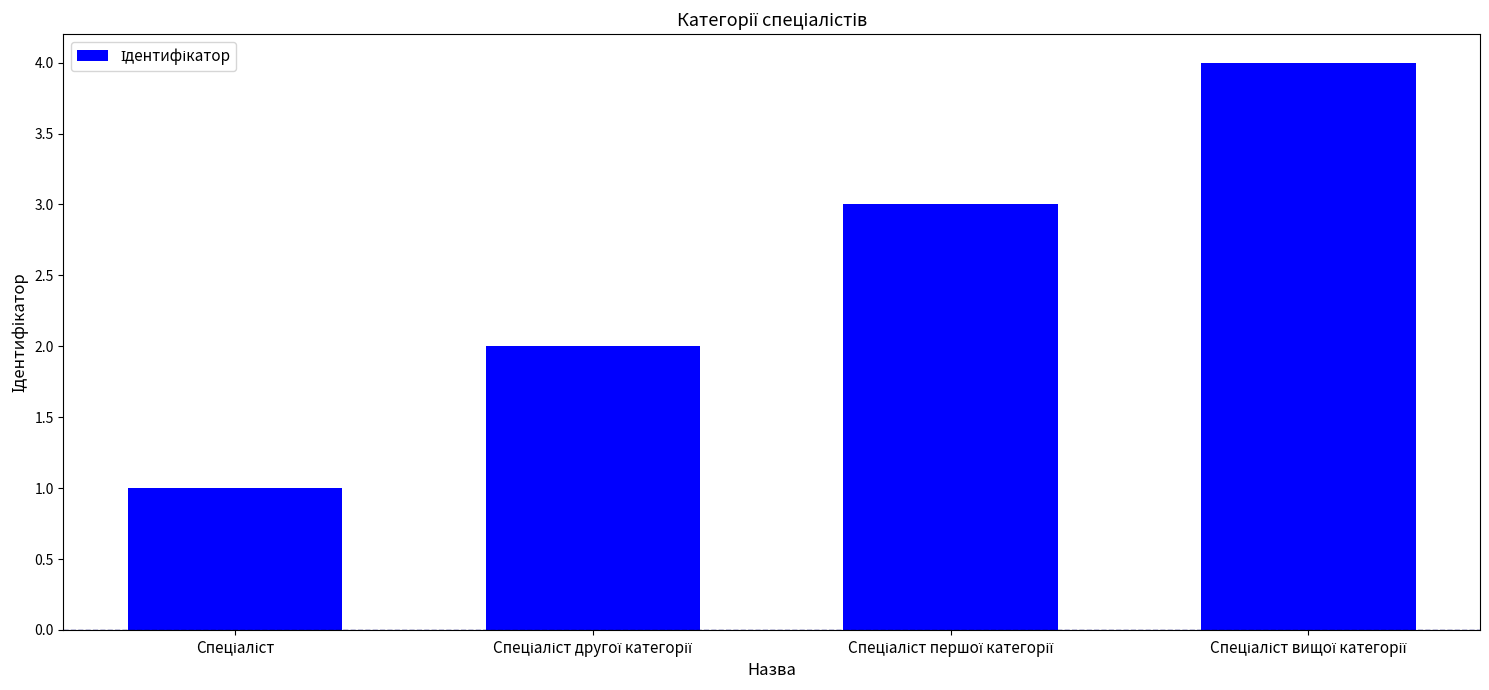

What is the maximum value shown in the chart?

4